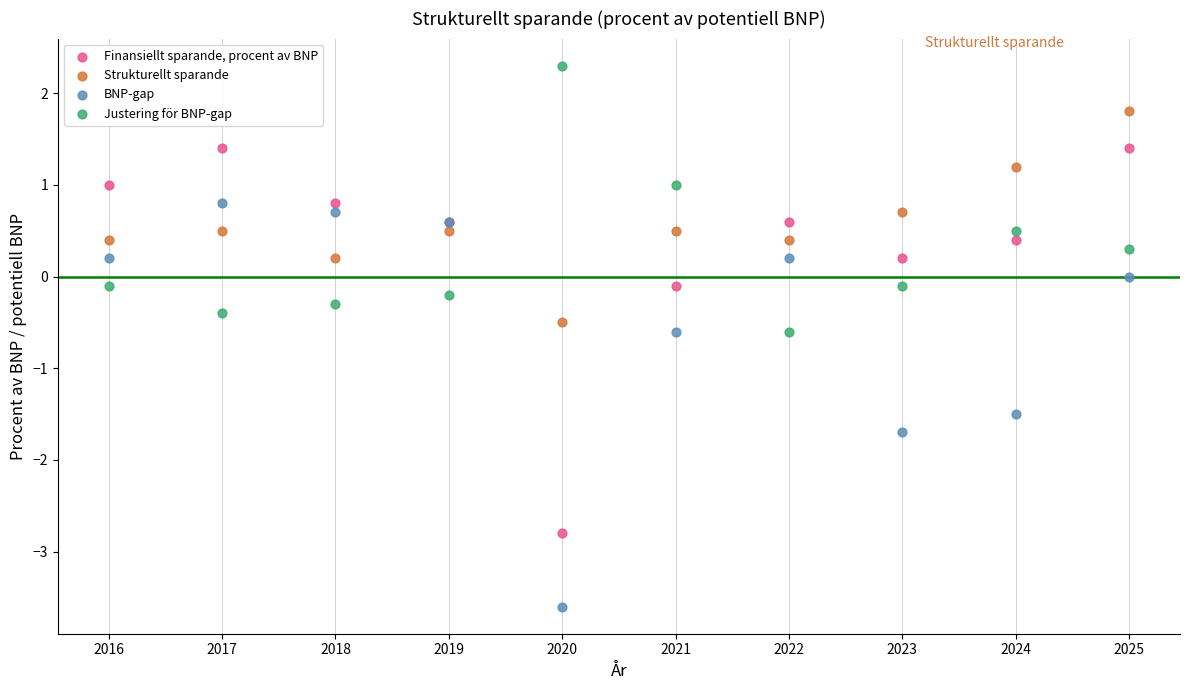

What is the X range (max minus min) for the scatter plot?

9.0